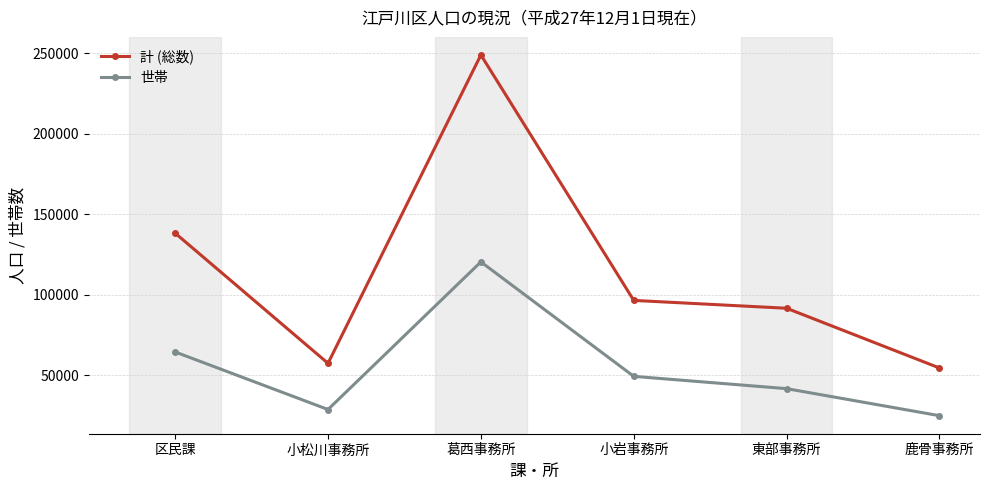

In 計 (総数), how many points are lower than both neighbors (excluding endpoints)?

1